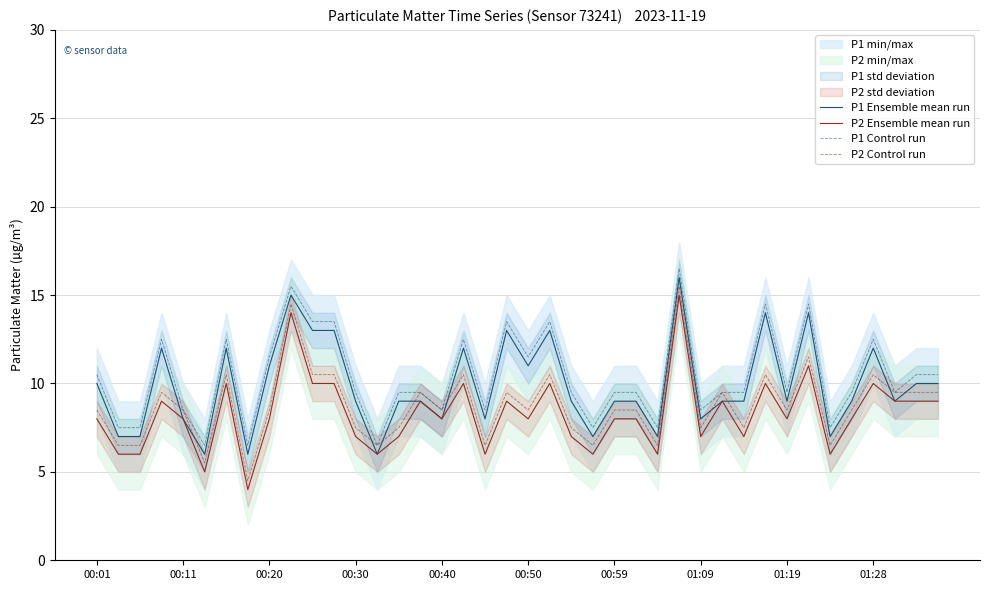

True or false: P2 Ensemble mean run and P2 Control run intersect in this chart.

False